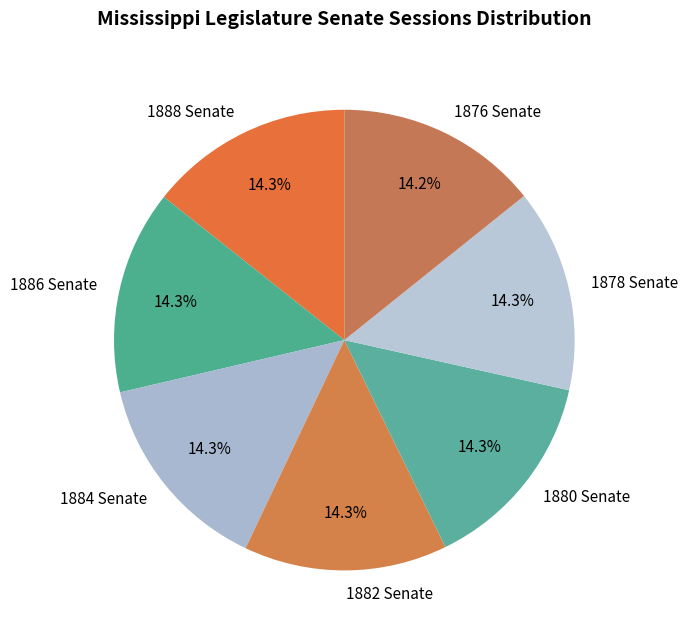

How many segments does this pie chart have?

7